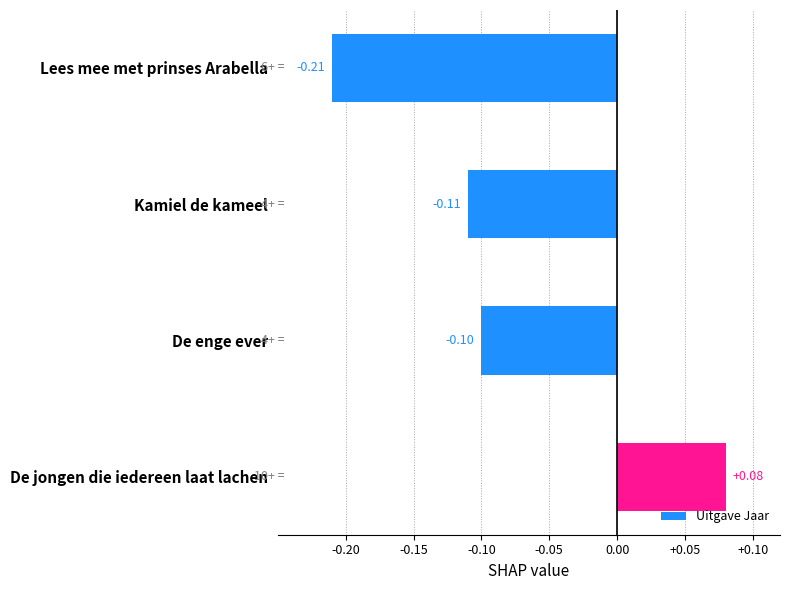

List the labels in order of value, largest first.

De jongen die iedereen laat lachen, De enge ever, Kamiel de kameel, Lees mee met prinses Arabella